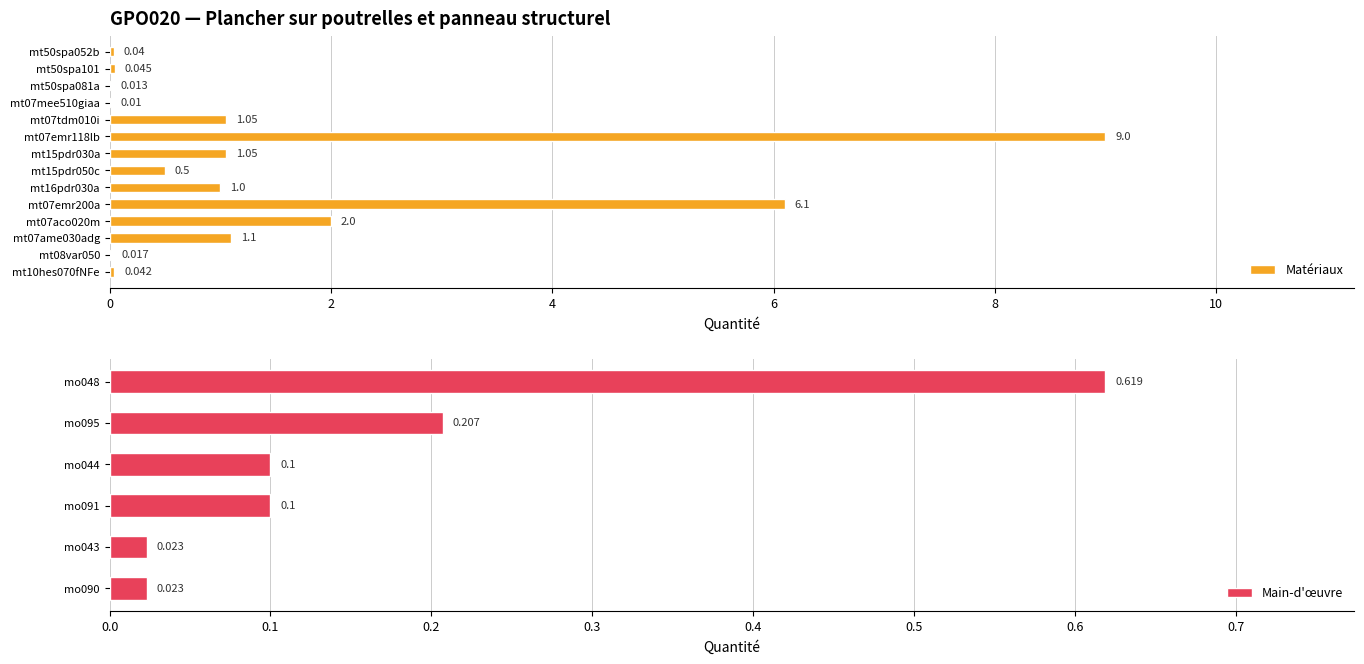

The chart shows a value of 0.0 at mt10hes070fNFe. True or false?

True